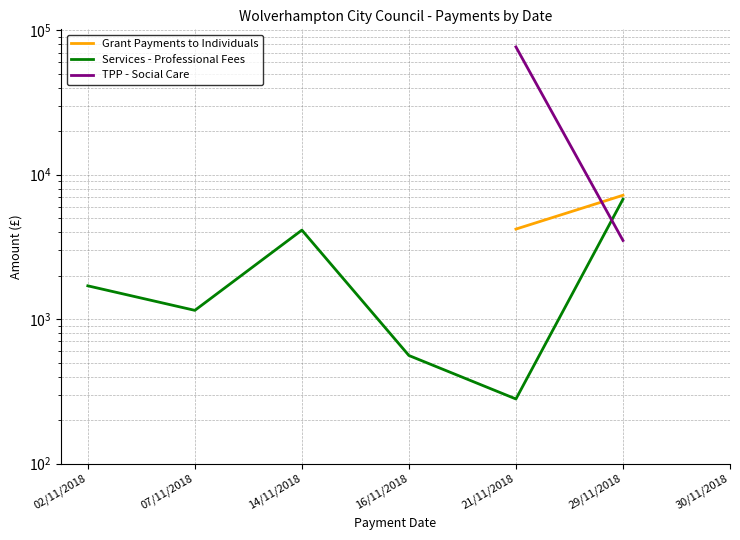

What position from the right is 02/11/2018?

7